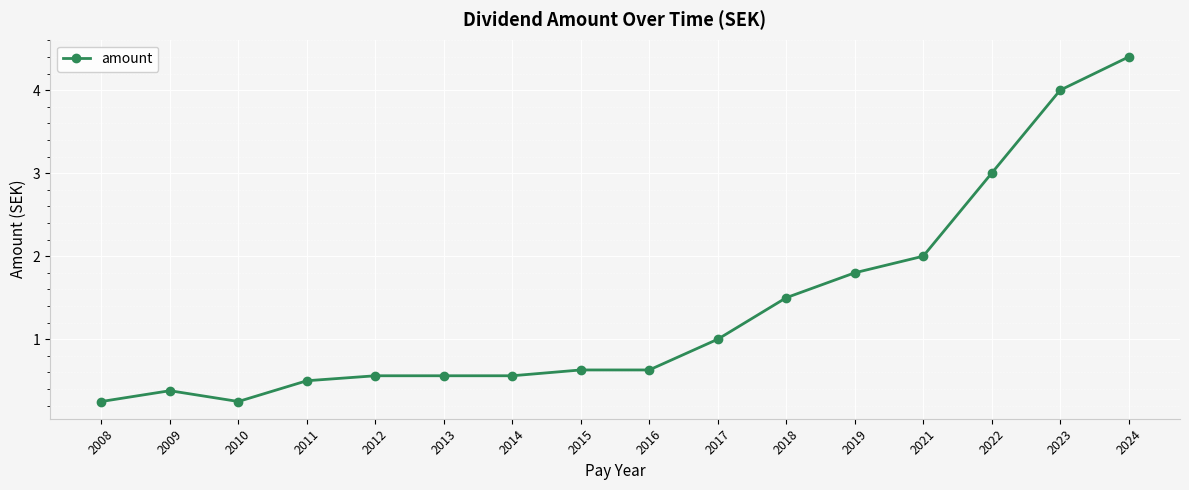

What is the sum of the values at 2019 and 2016?

2.4